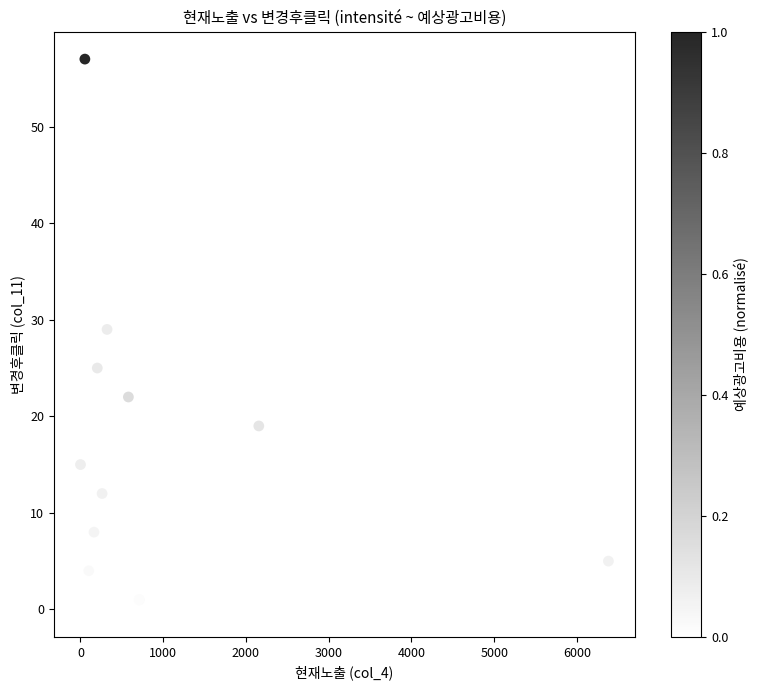

What Y value in the scatter plot is closest to 28?

29